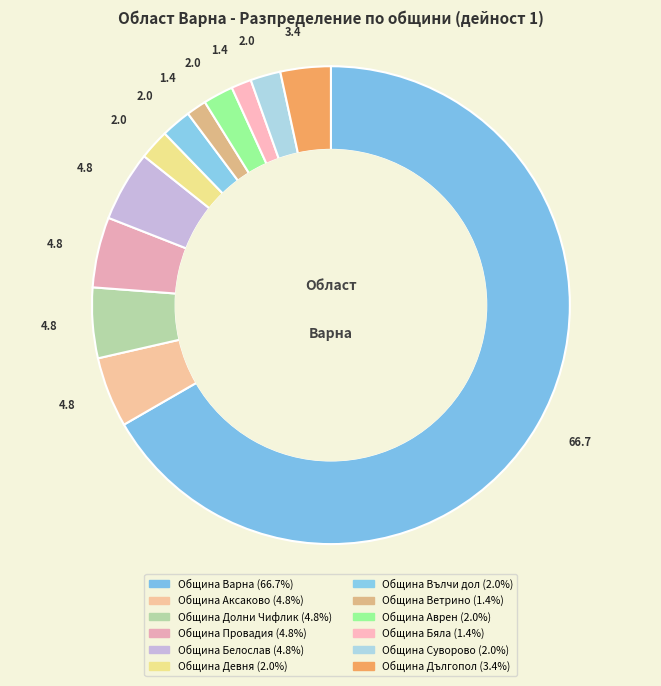

Between Община Девня and Община Суворово, which is larger?

Община Девня